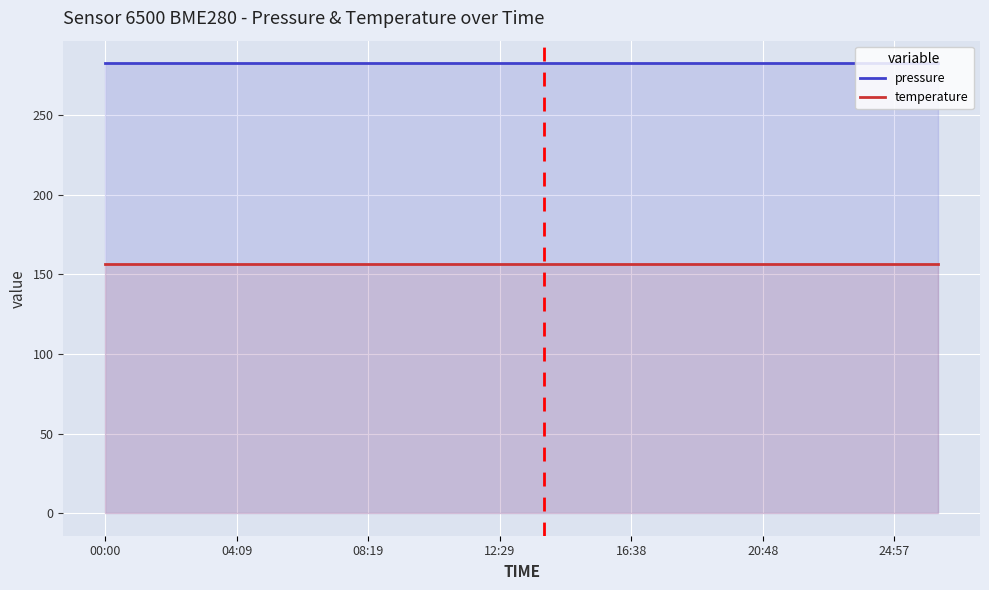

What is the highest value of the pressure series?

282.4